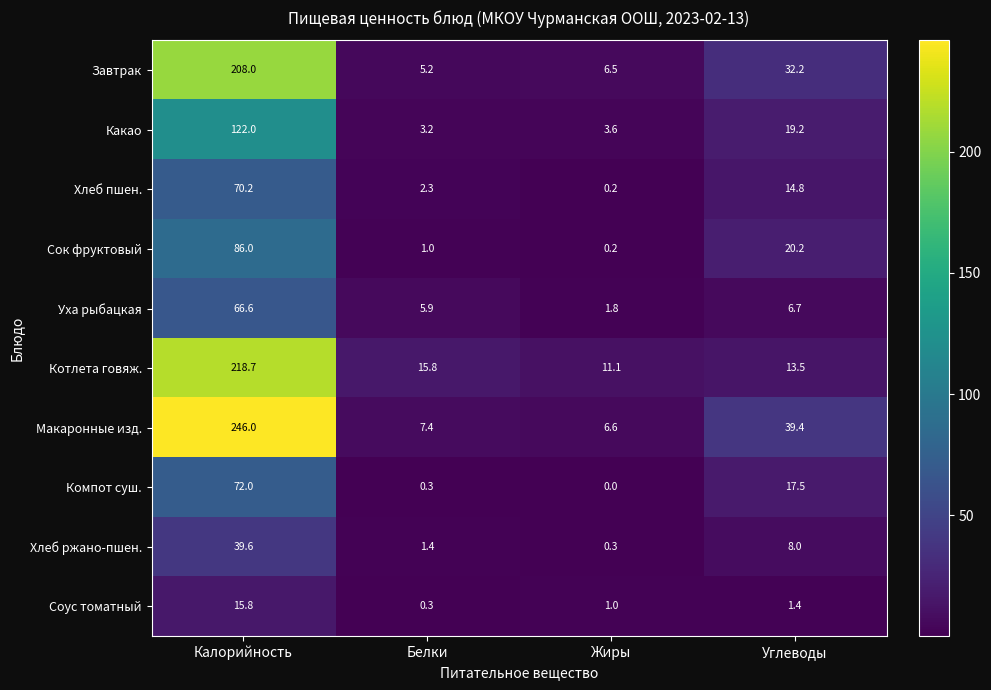

List the series in order of their peak value, highest first.

Макаронные изд., Котлета говяж., Завтрак, Какао, Сок фруктовый, Компот суш., Хлеб пшен., Уха рыбацкая, Хлеб ржано-пшен., Соус томатный